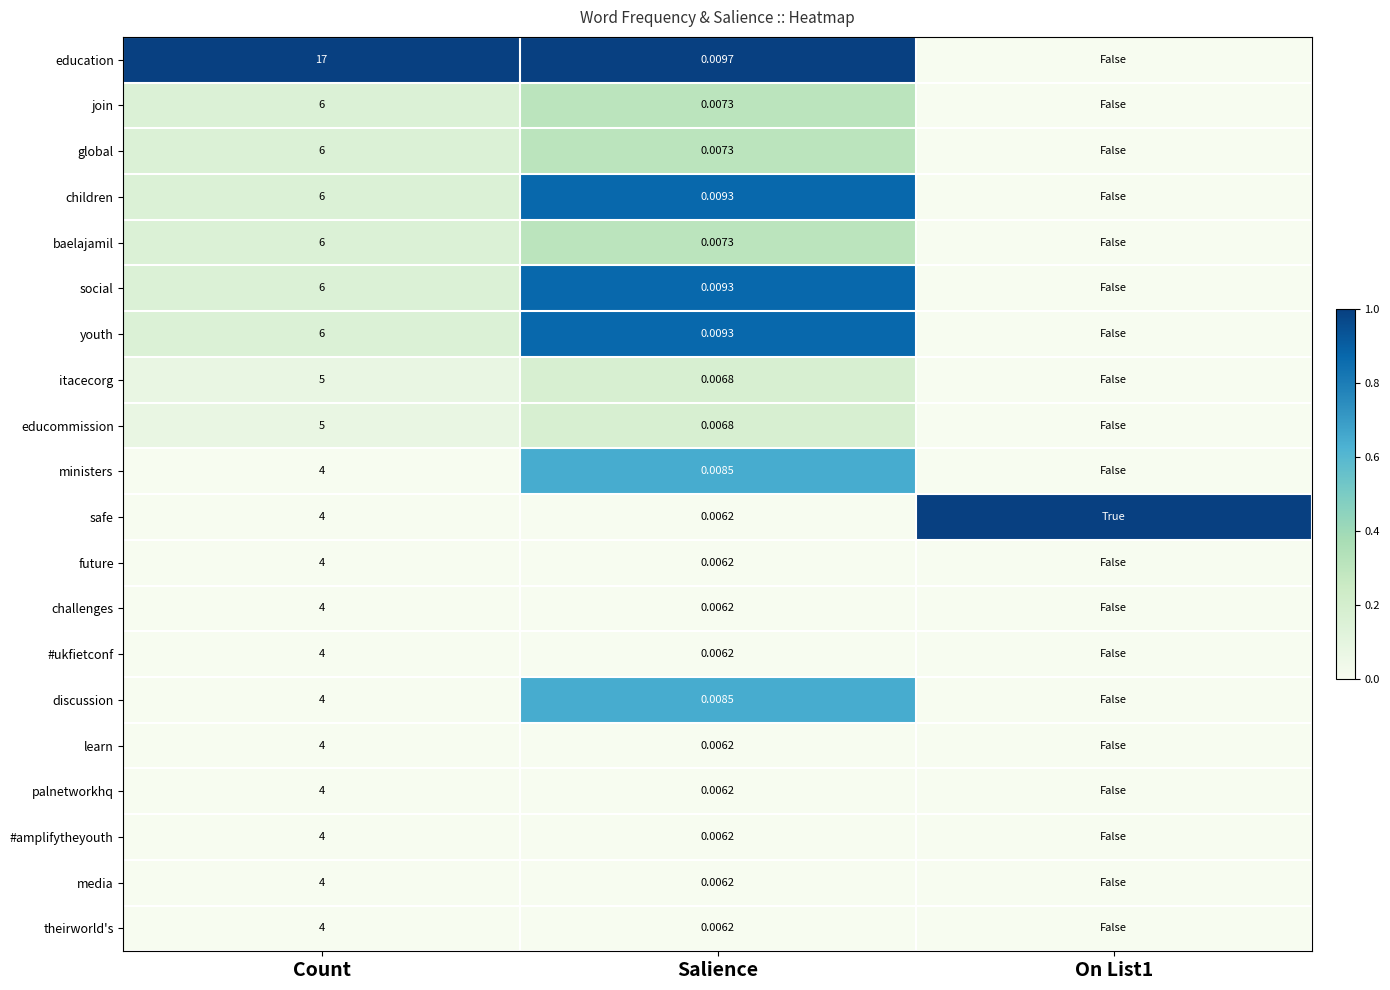

How many distinct data groups are displayed?

20